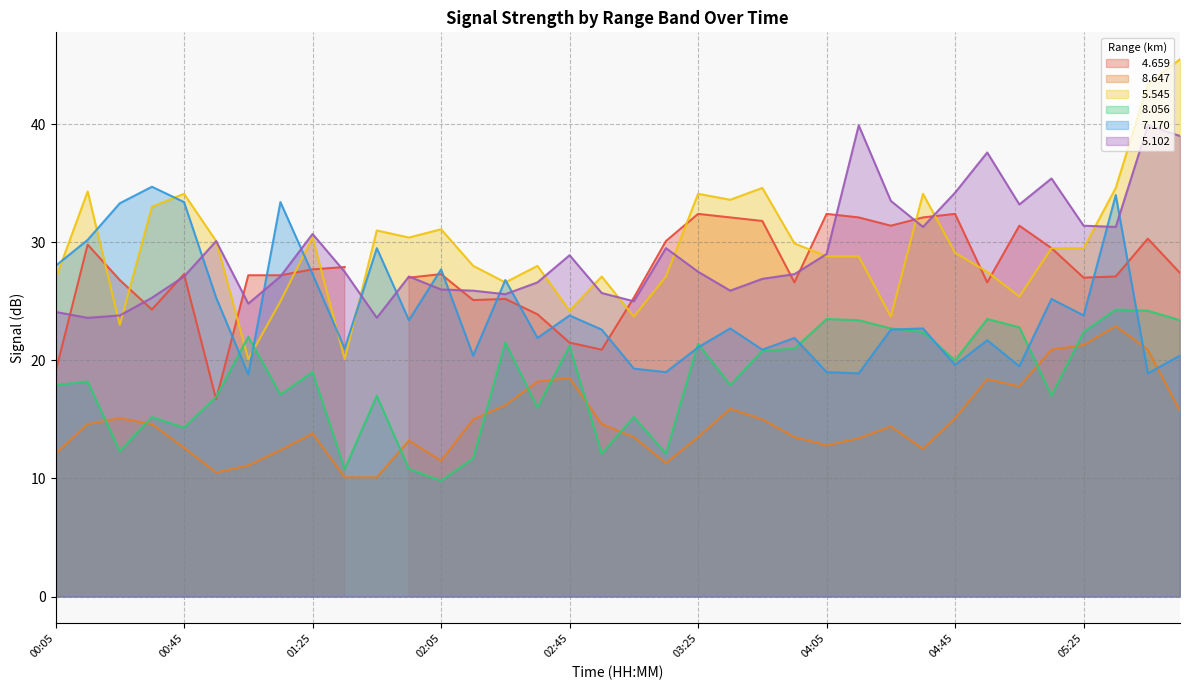

At which category does   8.056 reach its first local peak?

00:15